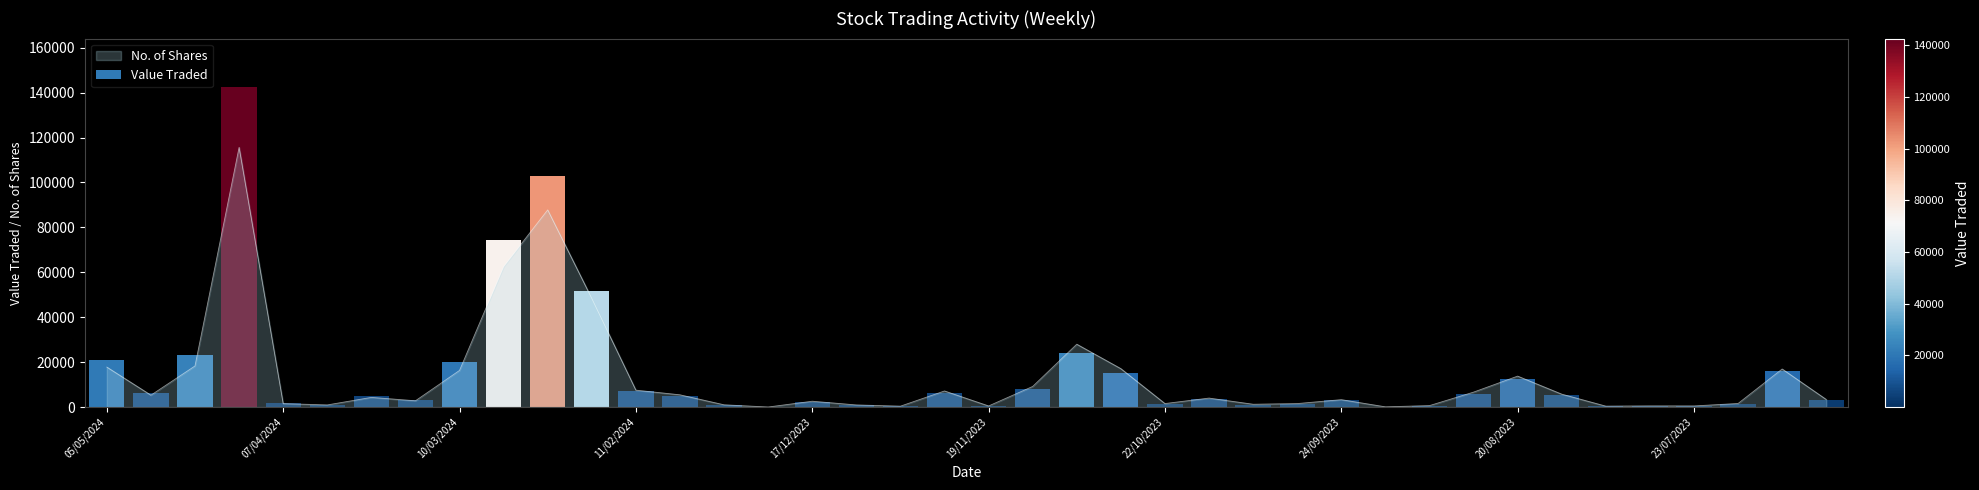

Reading left to right, what are all the values shown in this chart?

05/05/2024=17800	28/04/2024=5300	21/04/2024=18306	14/04/2024=115644	07/04/2024=1532	31/03/2024=950	24/03/2024=4304	17/03/2024=2801	10/03/2024=16319	03/03/2024=62591	25/02/2024=87791	18/02/2024=48362	11/02/2024=7528	04/02/2024=5450	21/01/2024=1005	14/01/2024=15	17/12/2023=2600	10/12/2023=941	03/12/2023=400	26/11/2023=7166	19/11/2023=495	12/11/2023=9180	05/11/2023=27990	29/10/2023=17107	22/10/2023=1562	15/10/2023=4000	08/10/2023=1250	01/10/2023=1547	24/09/2023=3300	10/09/2023=100	03/09/2023=650	27/08/2023=6651	20/08/2023=13778	13/08/2023=5750	06/08/2023=410	30/07/2023=515	23/07/2023=500	16/07/2023=1600	09/07/2023=16950	02/07/2023=3378